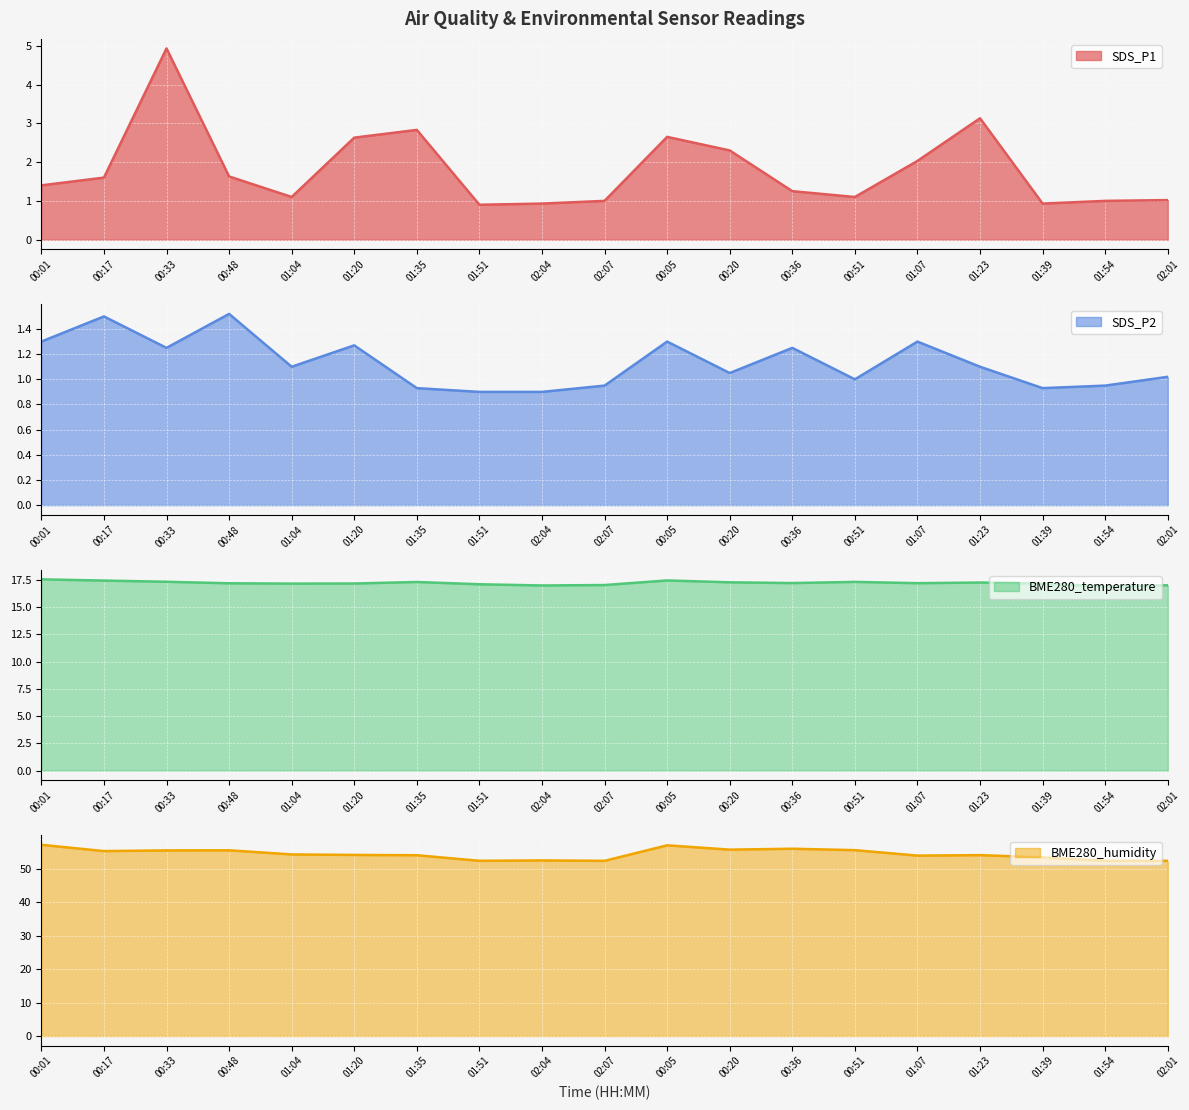

True or false: BME280_humidity and SDS_P1 cross at least once.

False